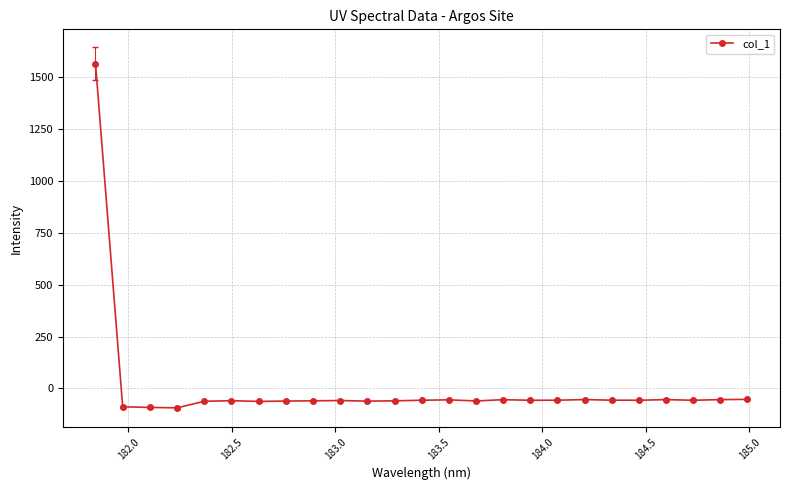

What is the average value?

3.6